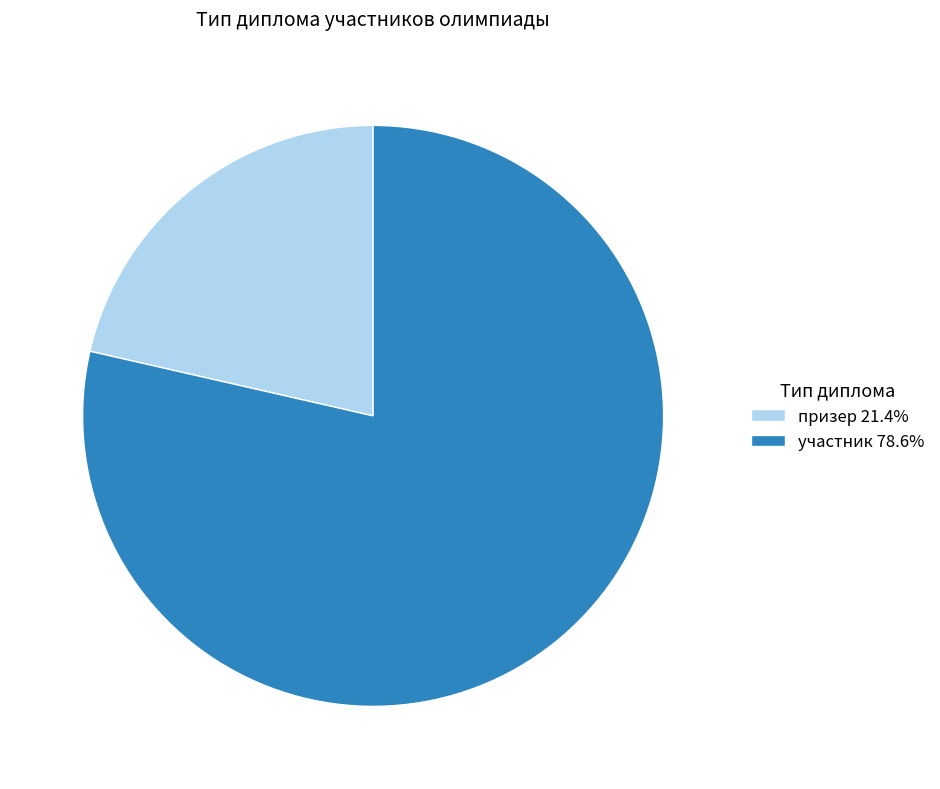

What is the ratio of the value at призер to the value at участник?

0.3